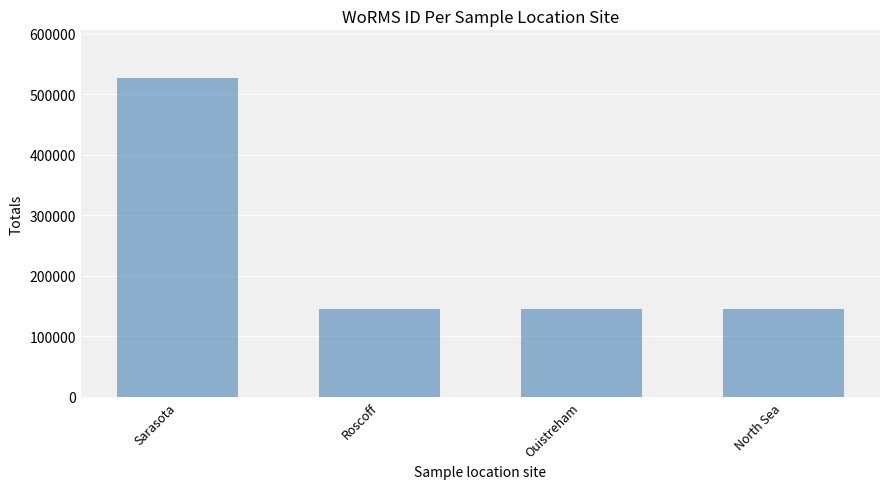

Which has a higher value, Roscoff or Sarasota?

Sarasota